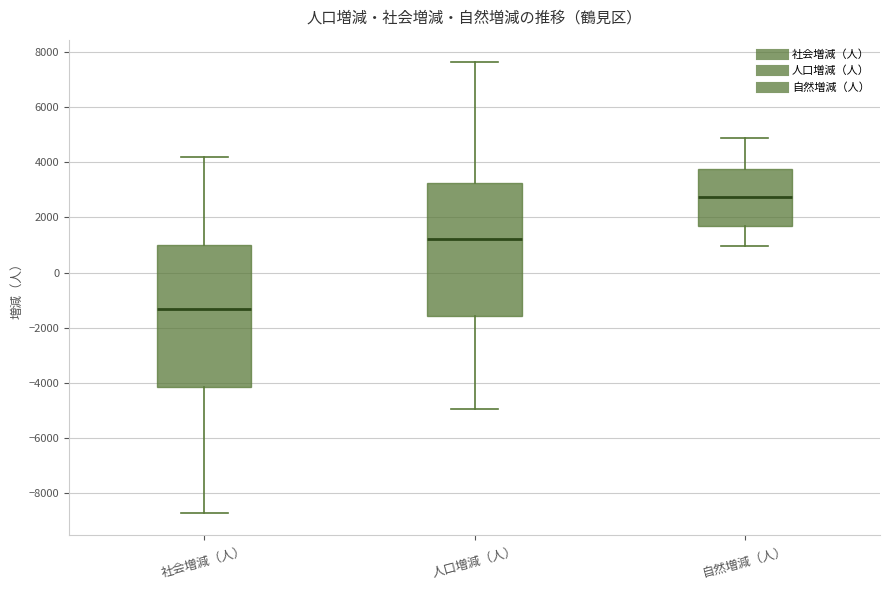

Which box's median line is the highest?

自然増減（人）